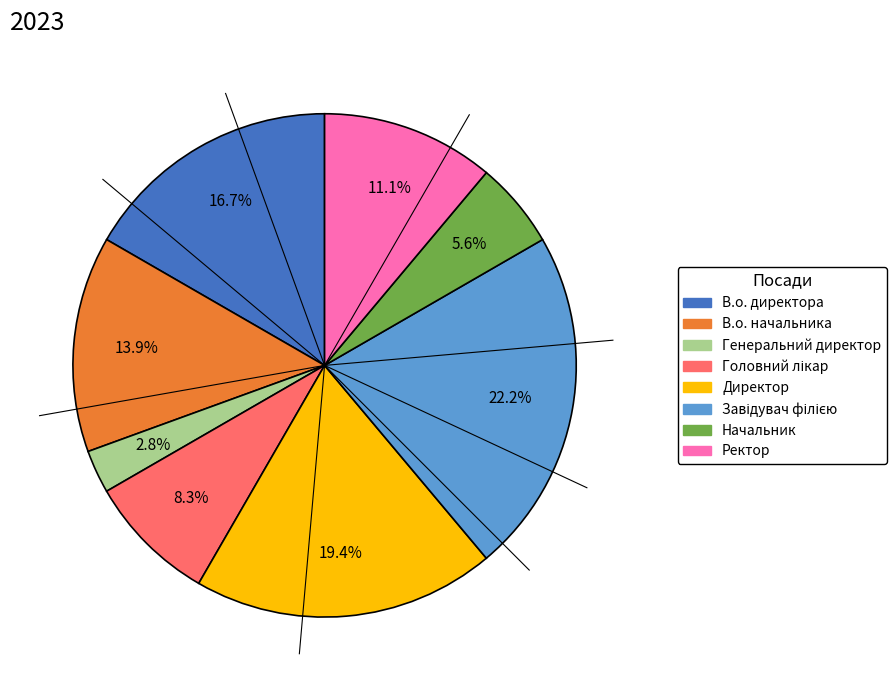

How many slices are in this pie chart?

8